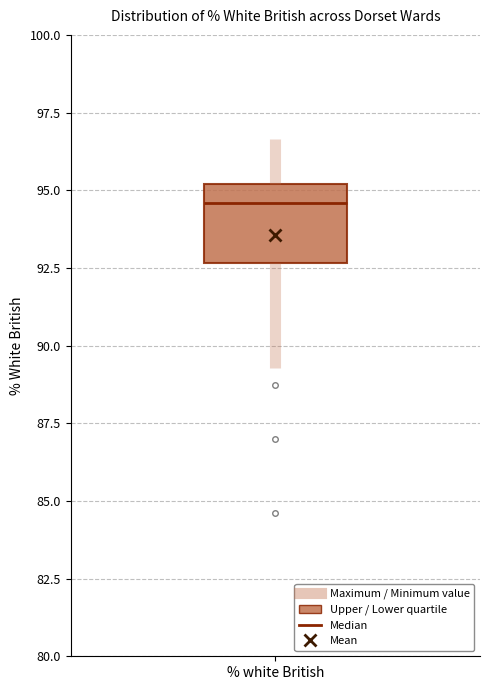

Read this box plot against the y-axis: the position of the median line, the range covered by the box, and the ends of both whiskers. The values are not printed on the chart, so give them approximately, as read against the axis.

median 94.5, box 92.5 to 95.0, whiskers 89.5 to 96.5